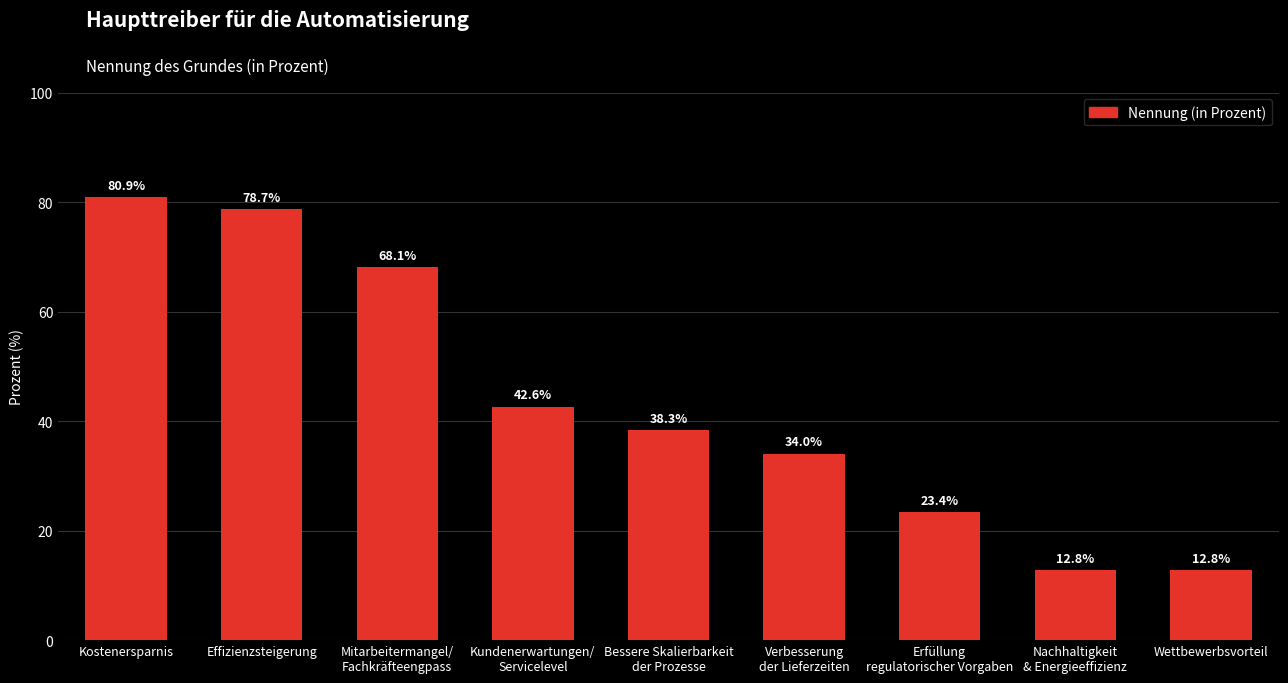

What is the difference between the maximum and minimum values?

68.1